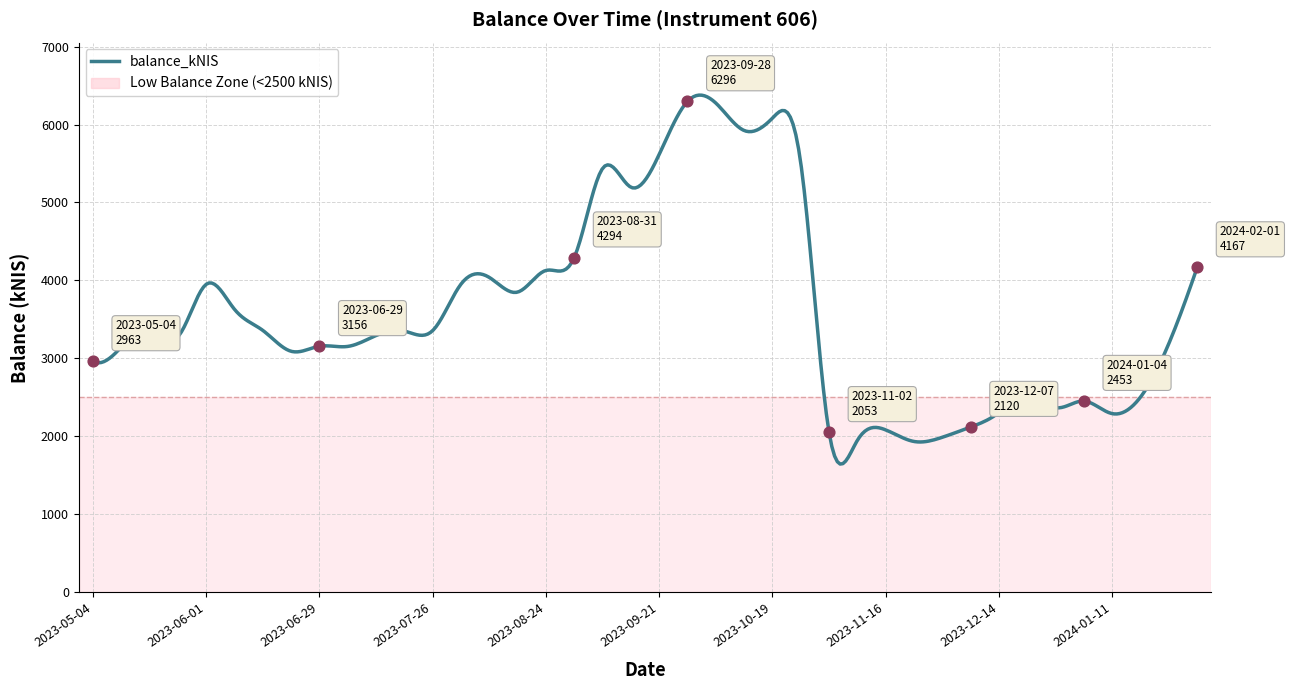

Approximately how many times larger is the value at 2023-05-24 compared to 2023-09-21?

0.6